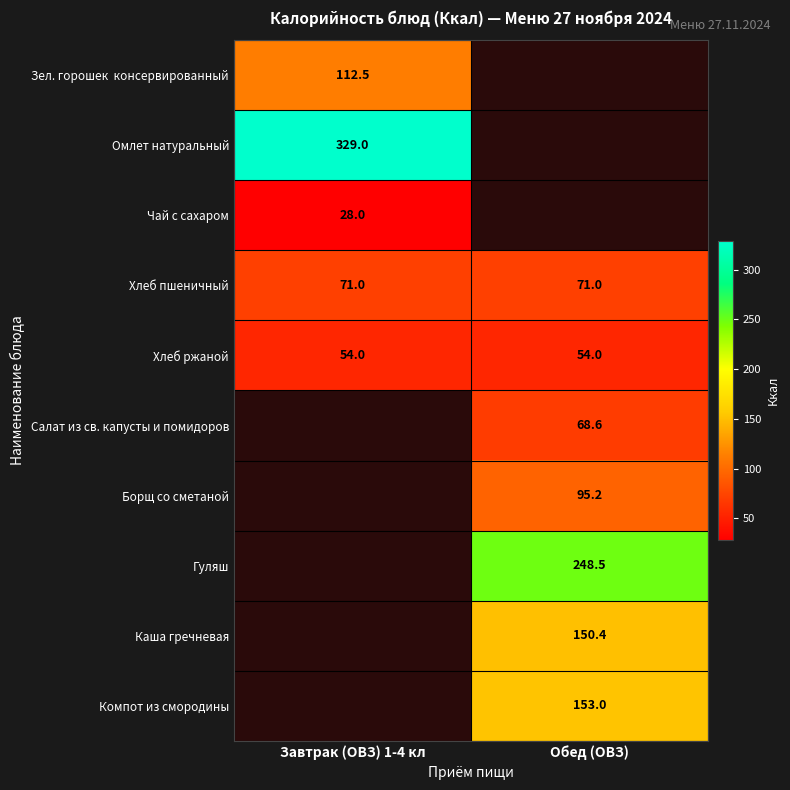

What is the sum of the Хлеб ржаной values at Завтрак (ОВЗ) 1-4 кл and Обед (ОВЗ)?

108.0